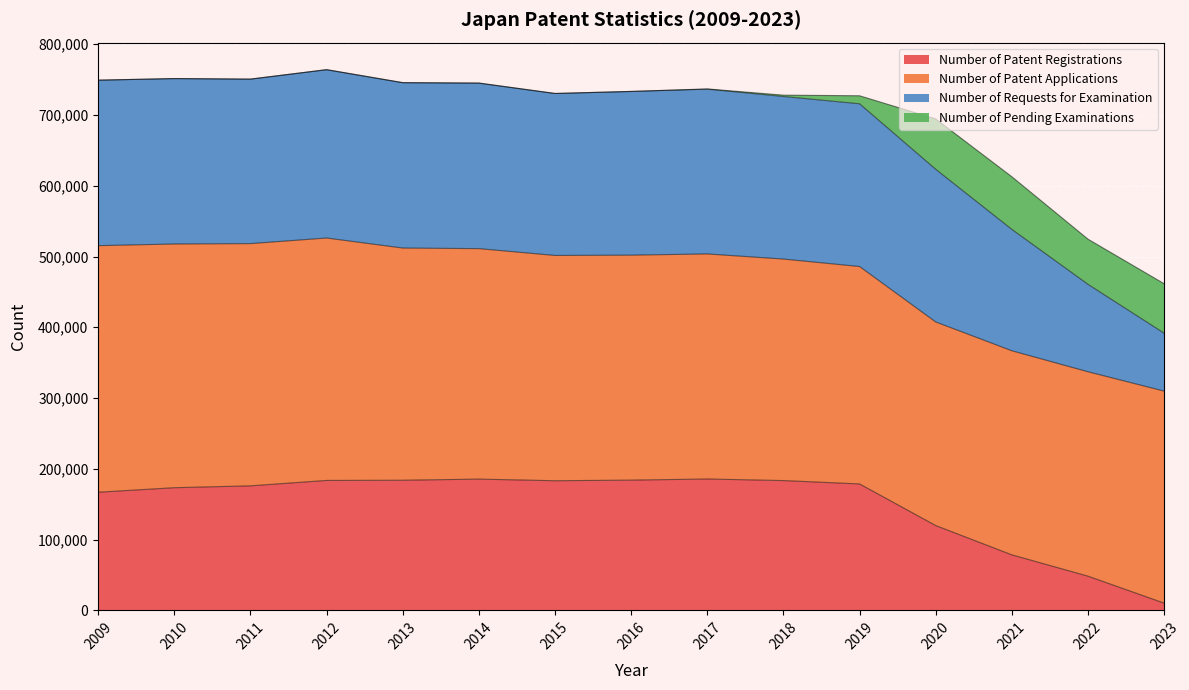

The value of Number of Patent Registrations at 2021 is 78425. True or false?

True